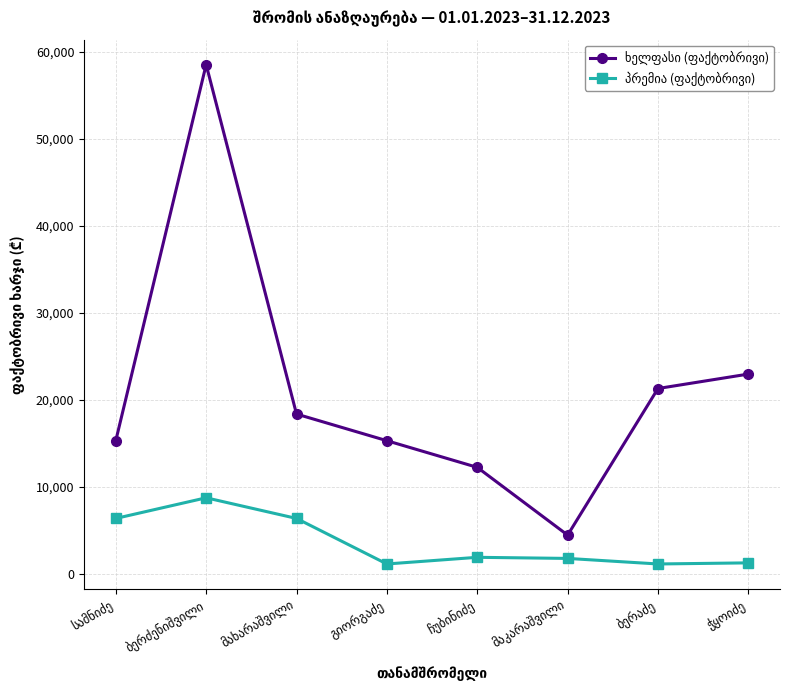

What is the maximum value shown in the chart?

58500.0